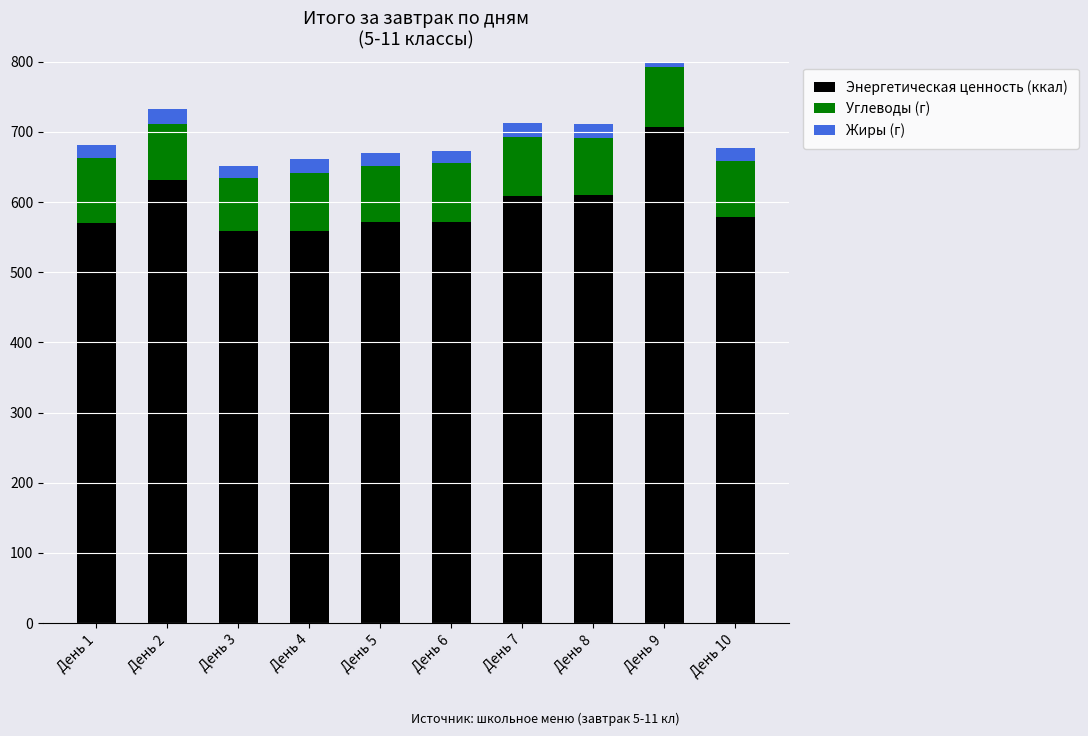

Which series has the largest total across all categories?

Энергетическая ценность (ккал)